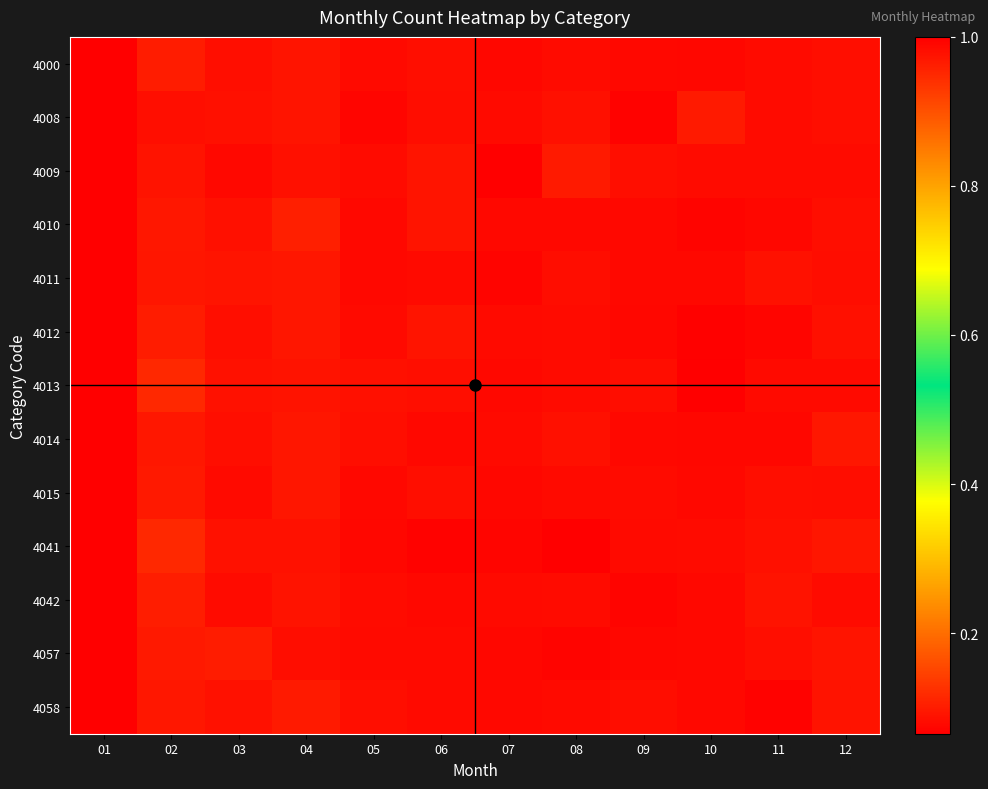

At which category is the sum across all series the highest?

01